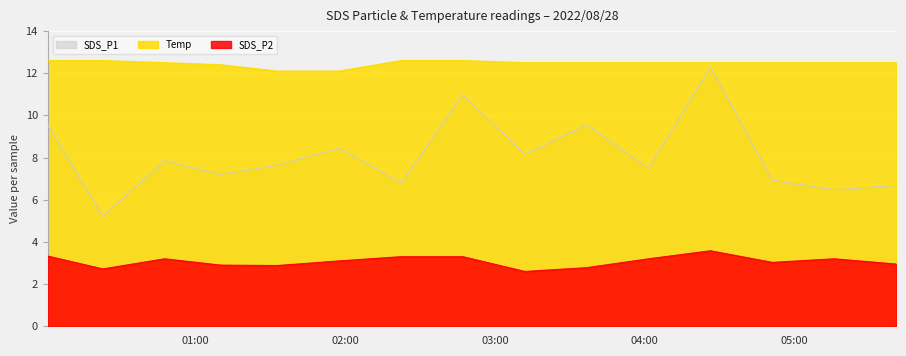

Rank the series by their average value, from lowest to highest.

SDS_P2, SDS_P1, Temp